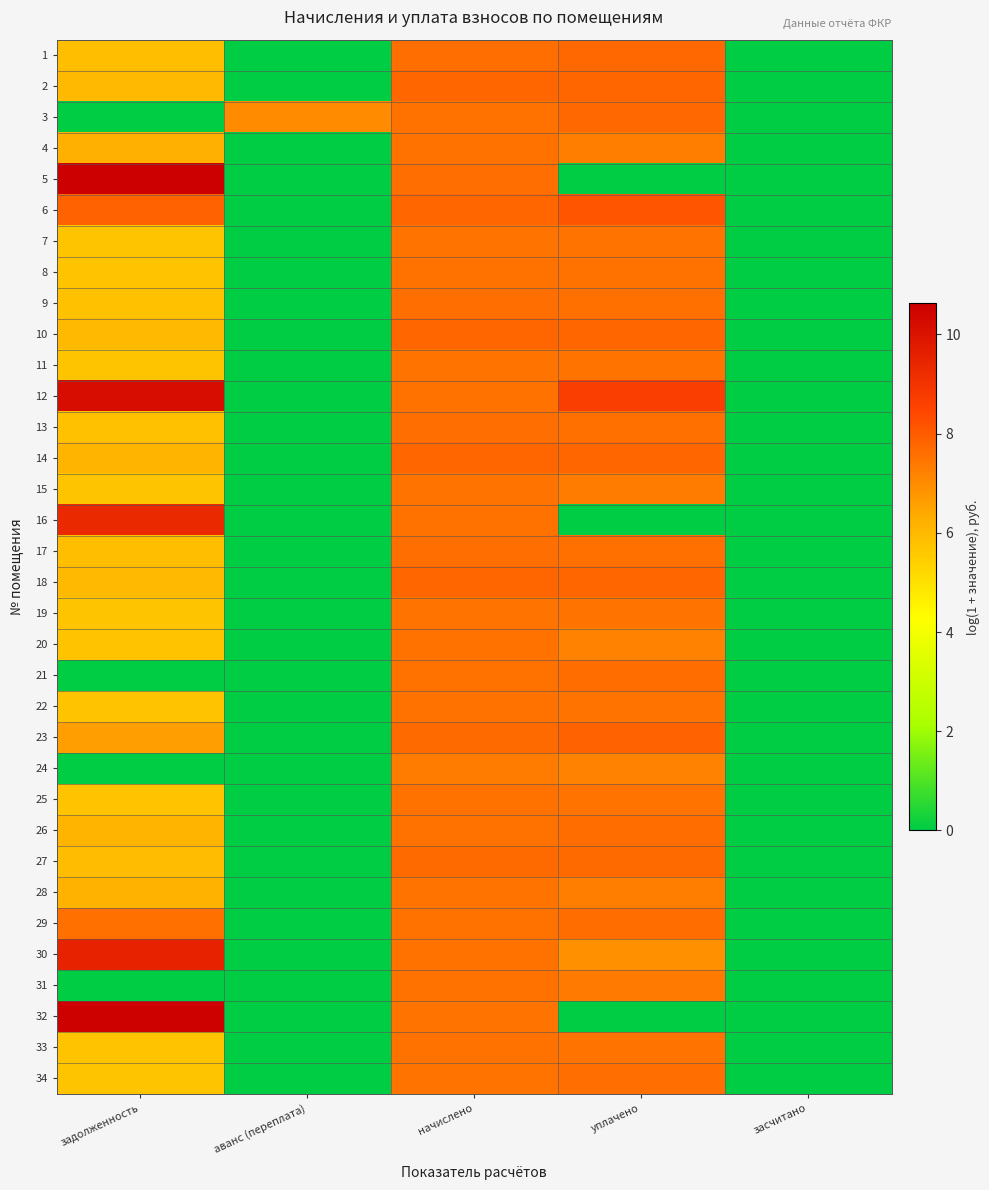

Rank the series by their maximum value, from lowest to highest.

24, 7, 11, 15, 19, 28, 4, 22, 20, 25, 33, 8, 31, 9, 13, 34, 17, 26, 29, 21, 27, 3, 1, 2, 10, 14, 18, 23, 6, 16, 30, 12, 32, 5